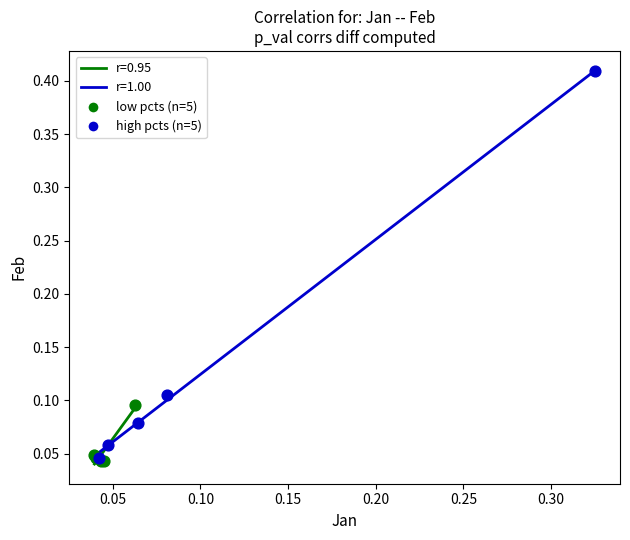

Which series has the widest spread of Y values?

high pcts (n=5)